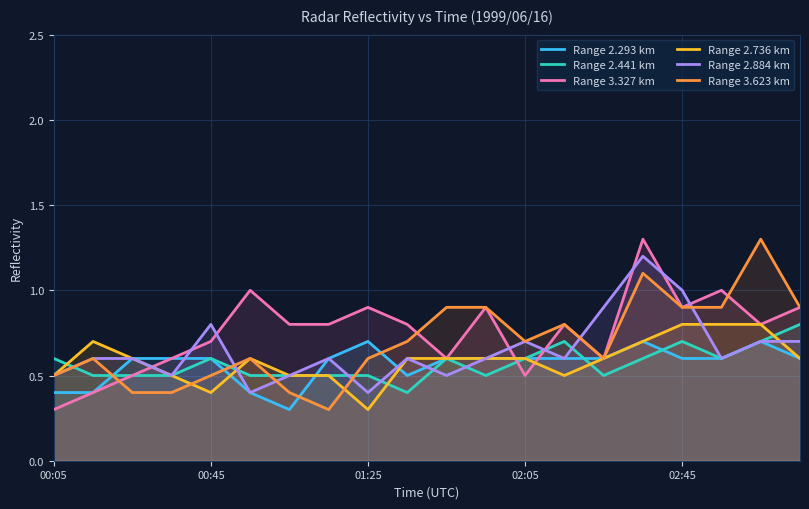

Where is Range 2.293 km nearest to the value 0?

6